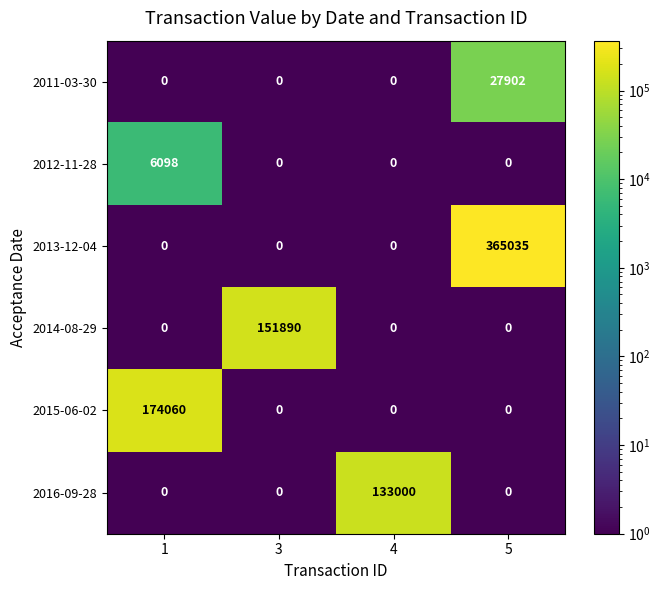

Which series has the largest range (max minus min)?

2013-12-04